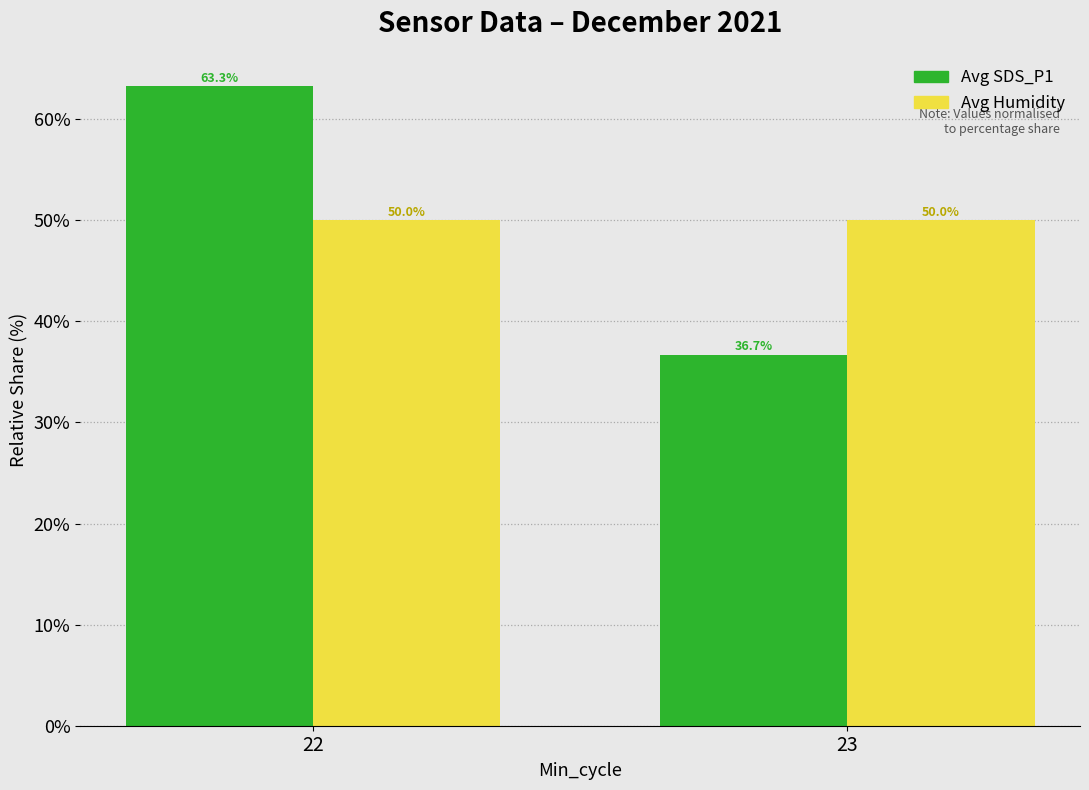

What is the approximate value of Avg Humidity at 22?

50.0